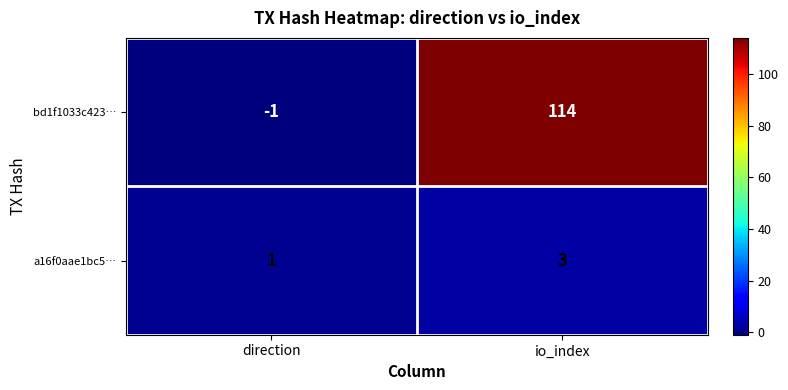

At which category is the sum across all series the highest?

io_index